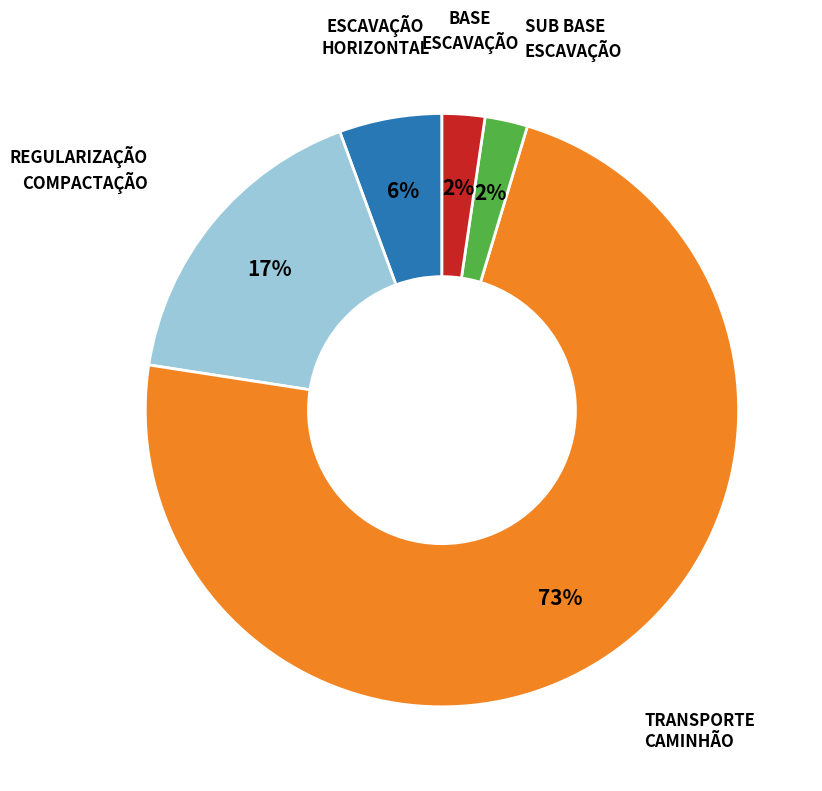

To the nearest percent, what is the average slice percentage?

20%